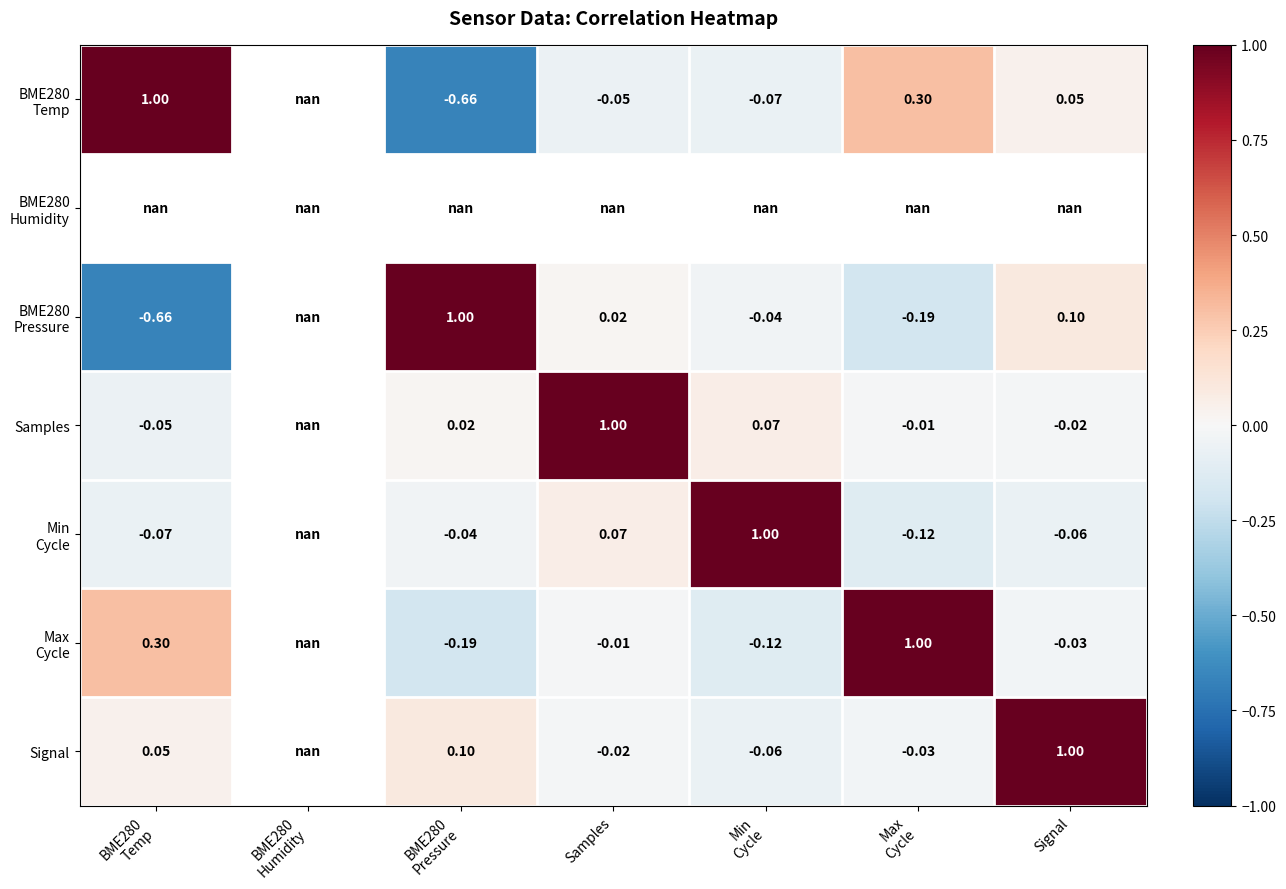

How many series are shown in this chart?

7